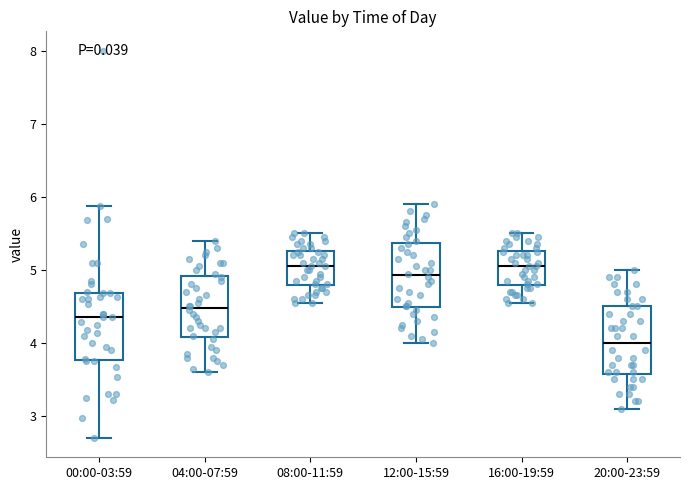

Where is the upper edge of the box for 20:00-23:59 on the y-axis? The values are not printed on the chart, so give them approximately, as read against the axis.

4.5